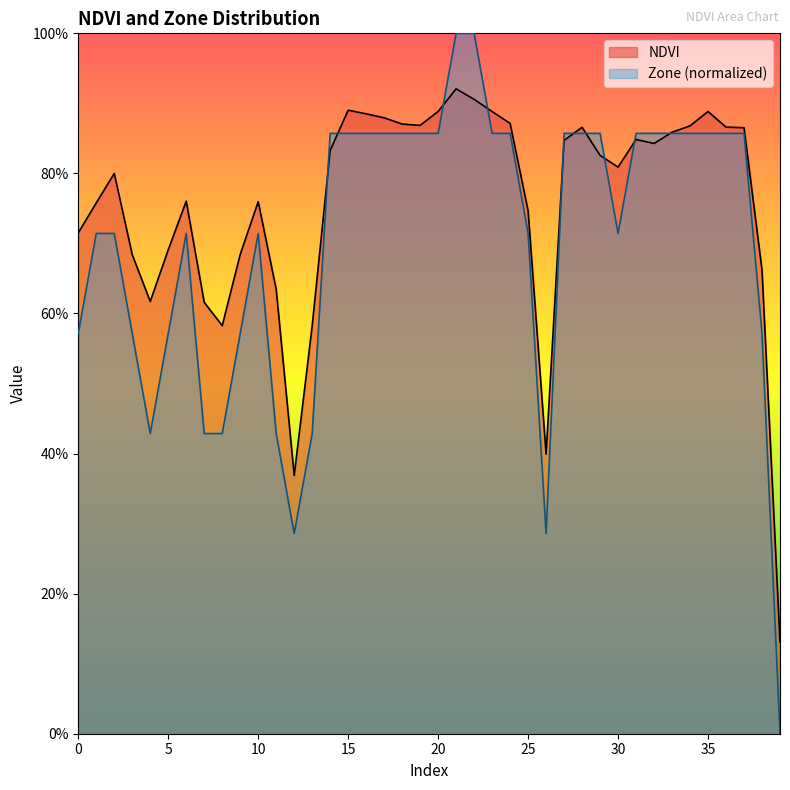

True or false: Zone has more than 0 points higher than both neighbors.

True